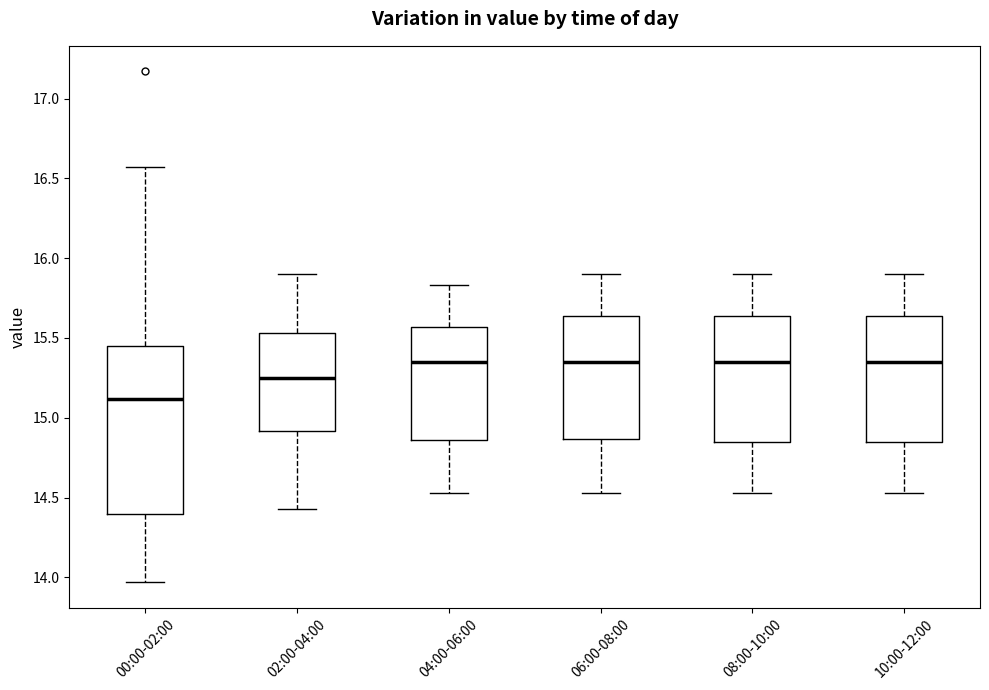

Comparing the boxes themselves (not the whiskers), which one is the tallest?

00:00-02:00